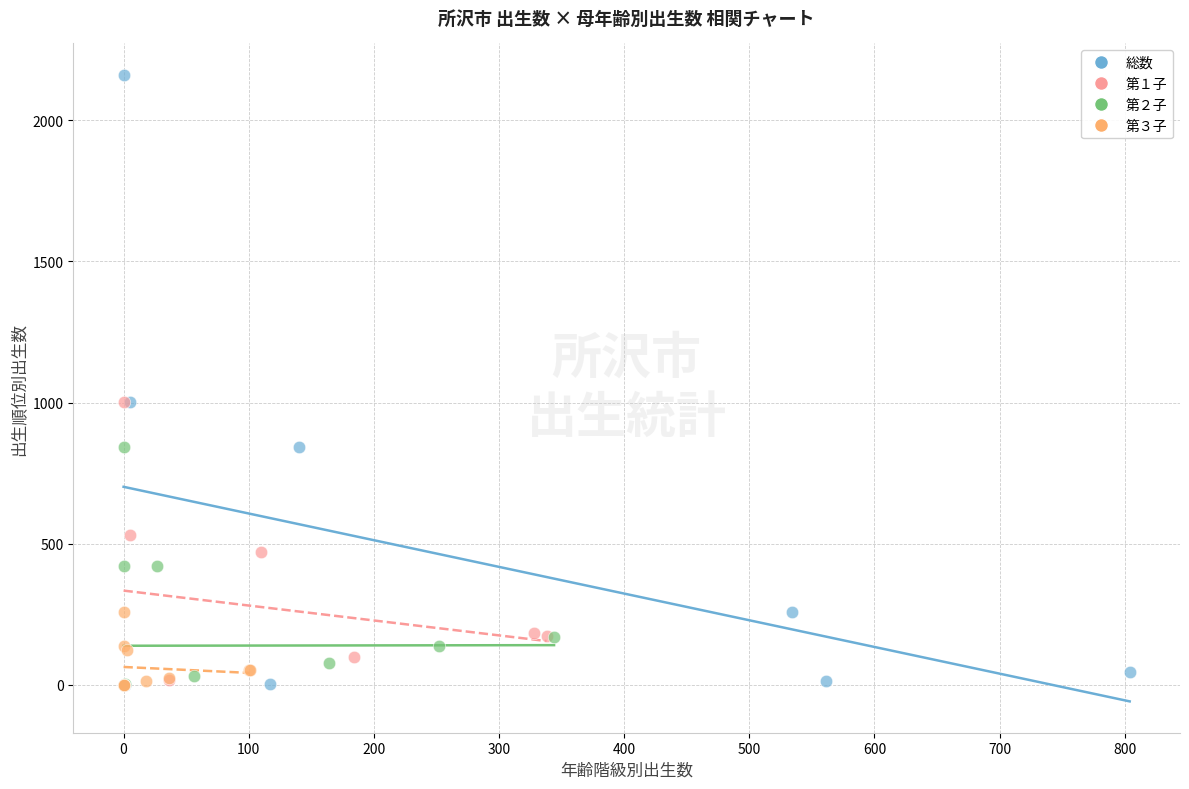

What are all the series names shown in the legend?

総数, 第１子, 第２子, 第３子